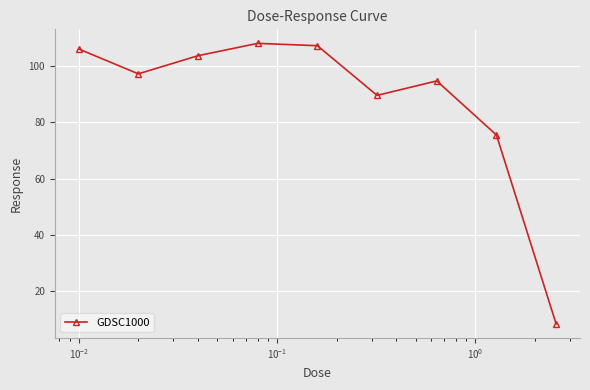

What is the smallest value displayed?

8.4